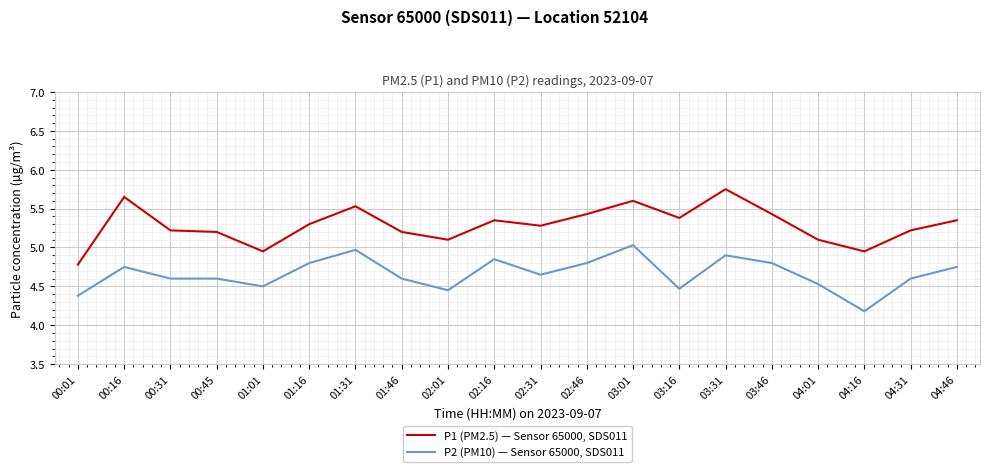

What is the difference between the highest and lowest values at 00:16?

0.9